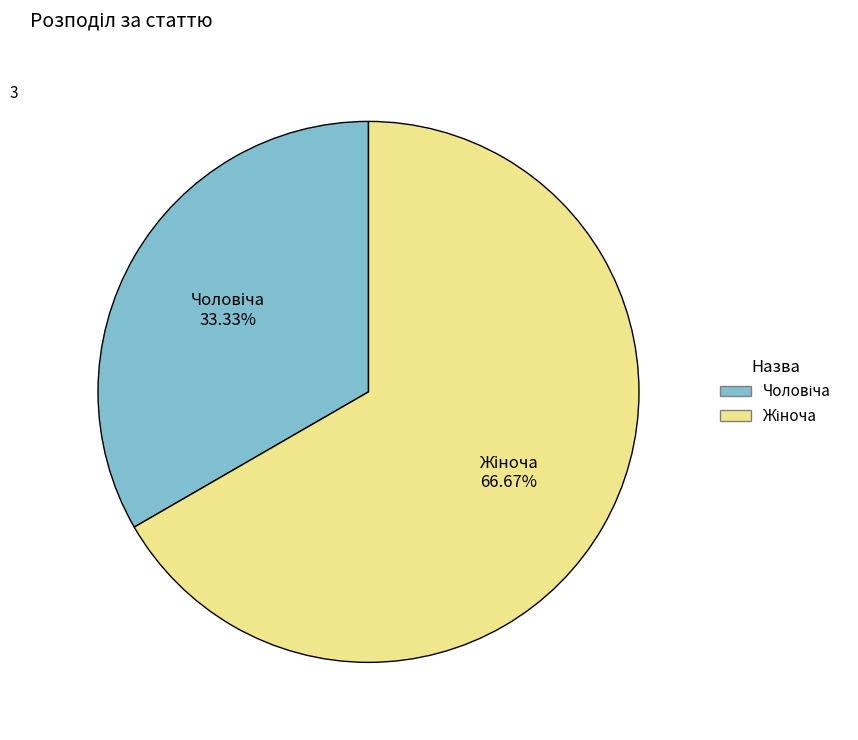

Is there a majority slice in this chart?

Yes